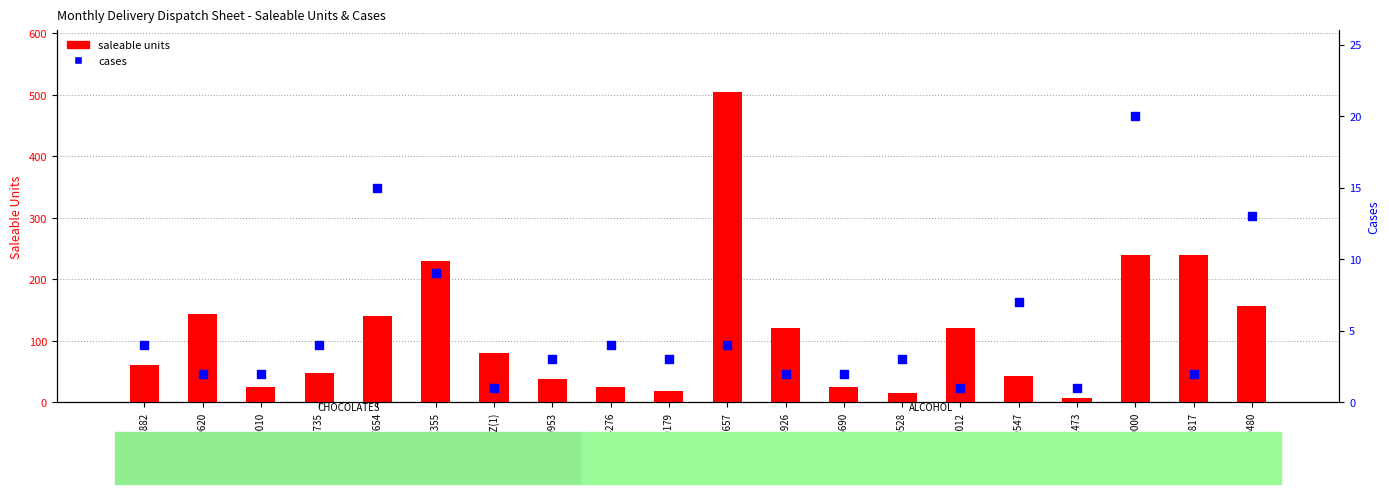

What are all the series names shown in the legend?

saleable units, cases